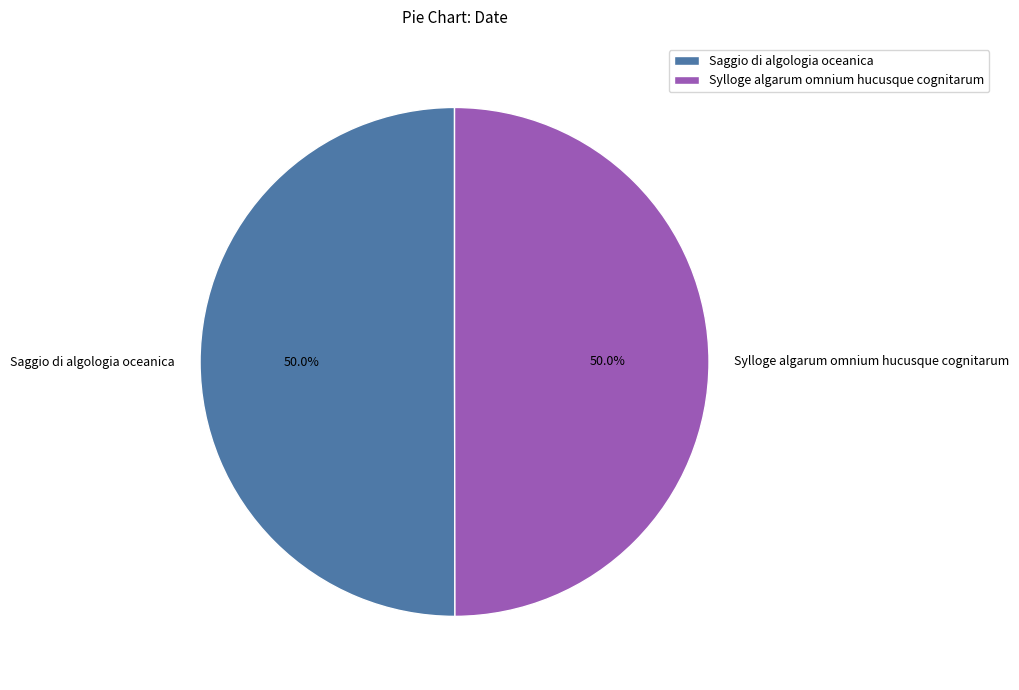

Do Sylloge algarum omnium hucusque cognitarum and Saggio di algologia oceanica together represent more than half of the pie?

Yes